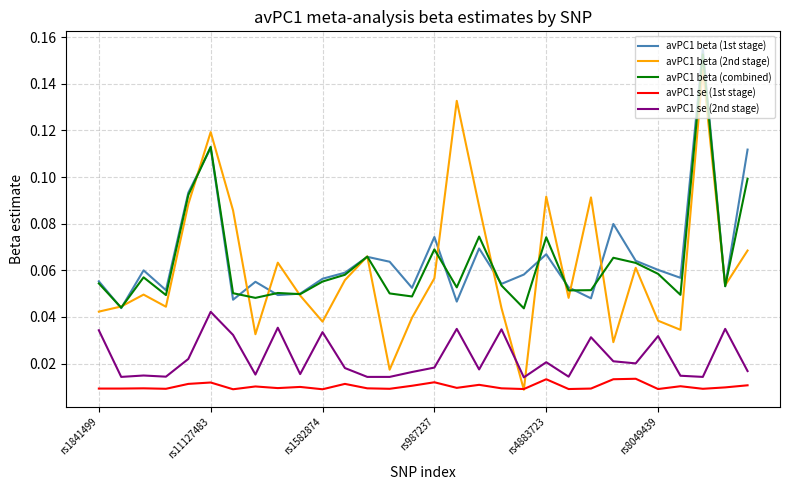

After their last crossing, which series has the higher values: avPC1 beta (2nd stage) or avPC1 se (2nd stage)?

avPC1 beta (2nd stage)